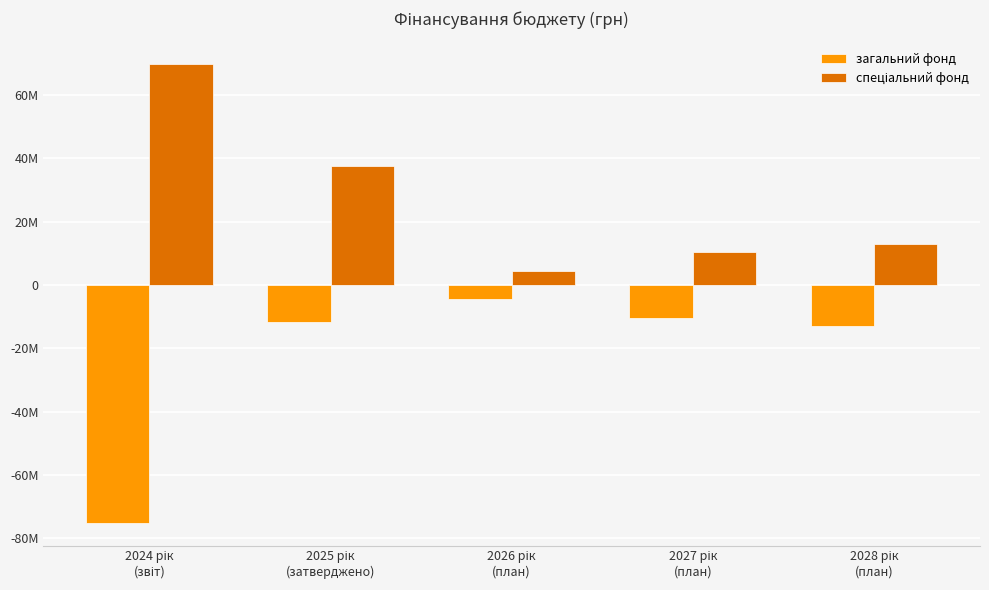

What is the label of the 2nd bar from the left?

2025 рік
(затверджено)